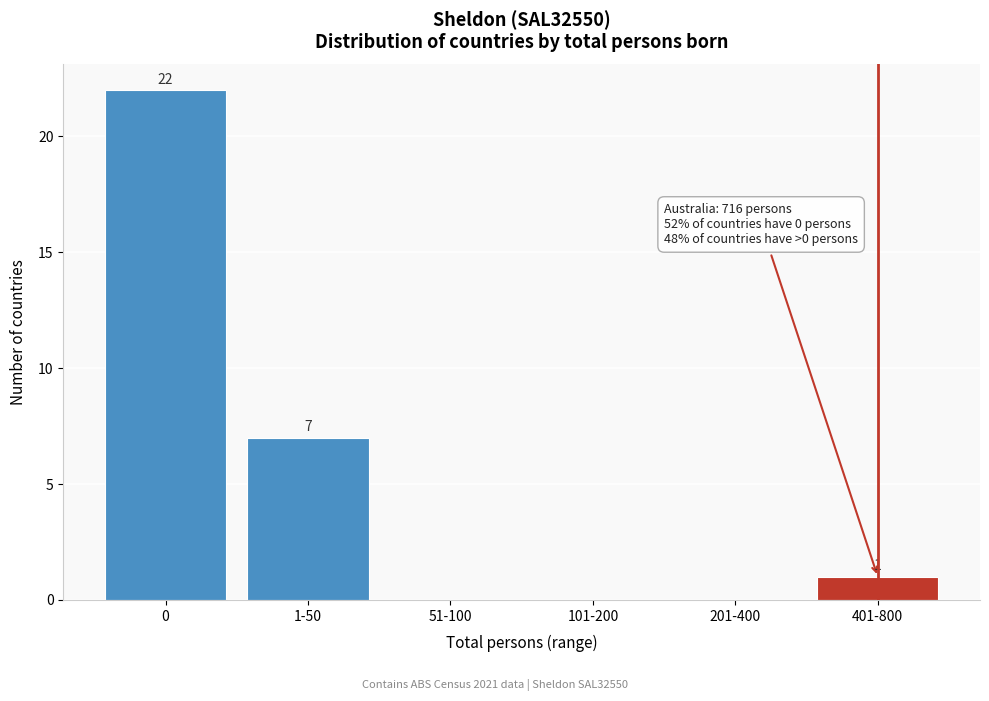

Reading right to left, transcribe all the data shown in this chart.

401-800=1	201-400=0	101-200=0	51-100=0	1-50=7	0=22